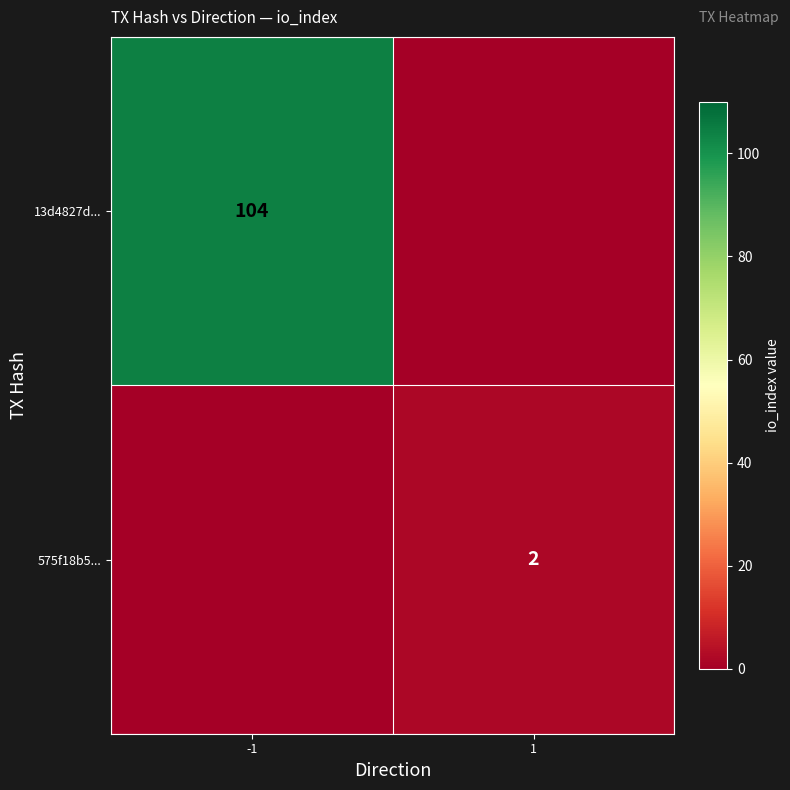

Is it true that 13d4827d... equals 30 at -1?

False